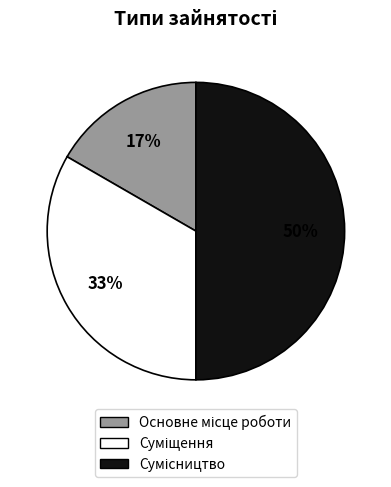

How many slices are in this pie chart?

3